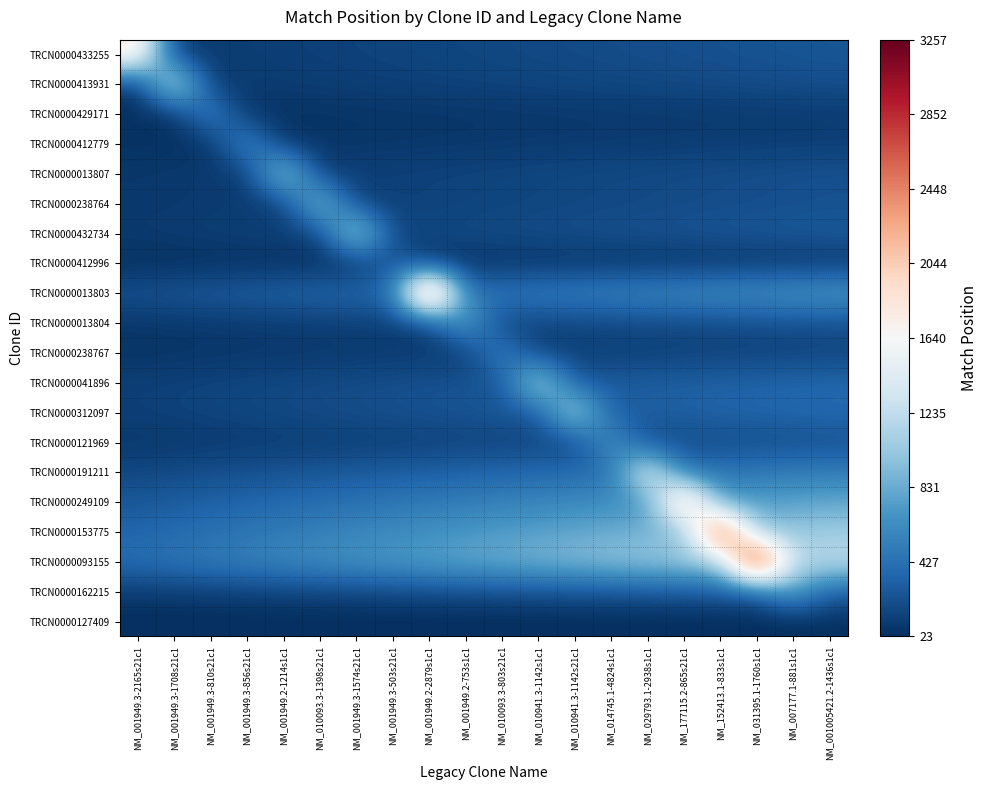

Rank the series by their maximum value, from lowest to highest.

TRCN0000127409, TRCN0000412996, TRCN0000238767, TRCN0000429171, TRCN0000412779, TRCN0000121969, TRCN0000162215, TRCN0000013804, TRCN0000238764, TRCN0000013807, TRCN0000041896, TRCN0000312097, TRCN0000432734, TRCN0000413931, TRCN0000191211, TRCN0000433255, TRCN0000249109, TRCN0000013803, TRCN0000153775, TRCN0000093155